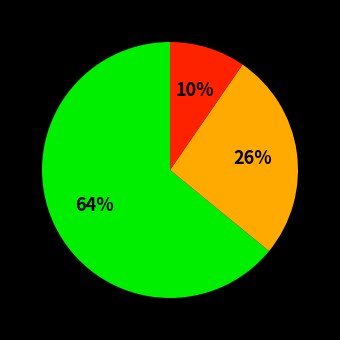

Does any single category account for the majority?

Yes